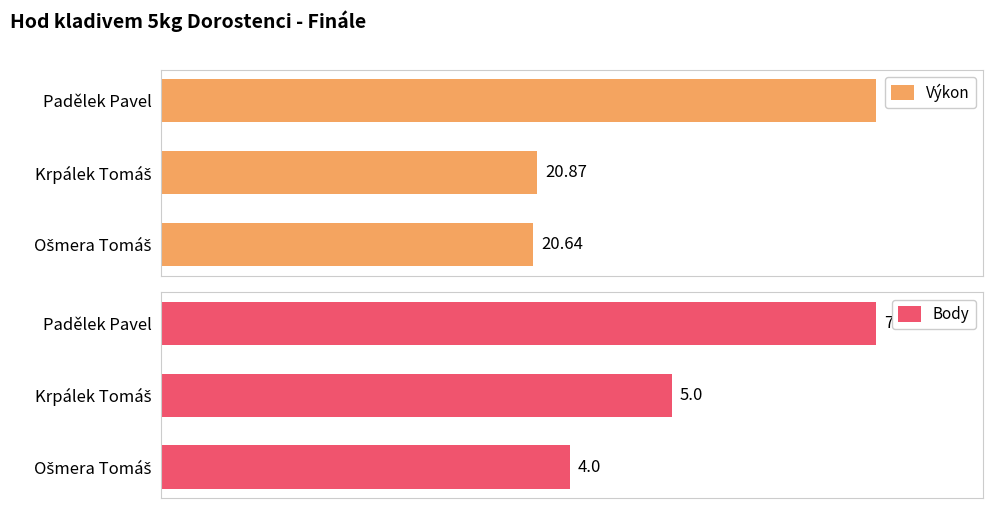

Reading left to right, list all the values displayed in this chart.

Výkon: 39.7	20.9	20.6
Body: 7.0	5.0	4.0